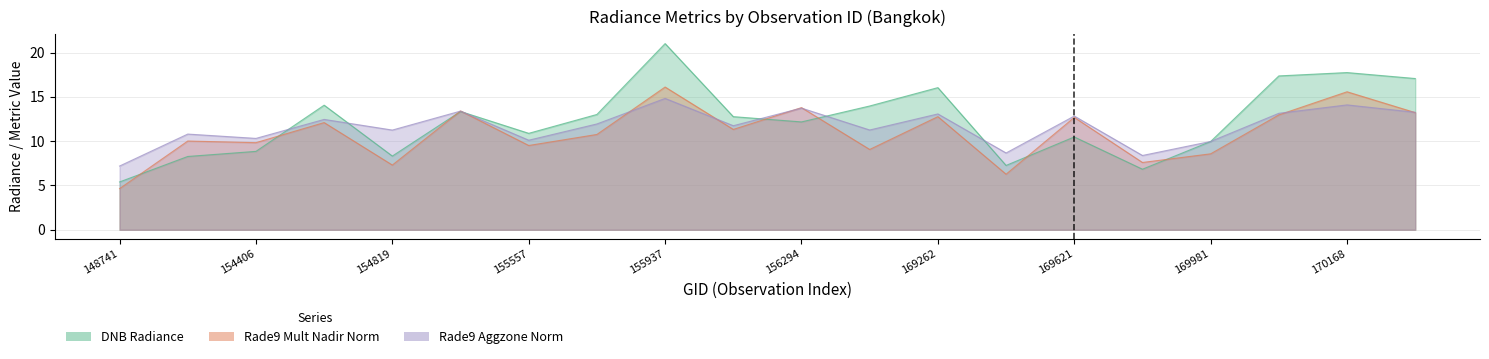

How many interior local valleys does the dnbrad series have?

5